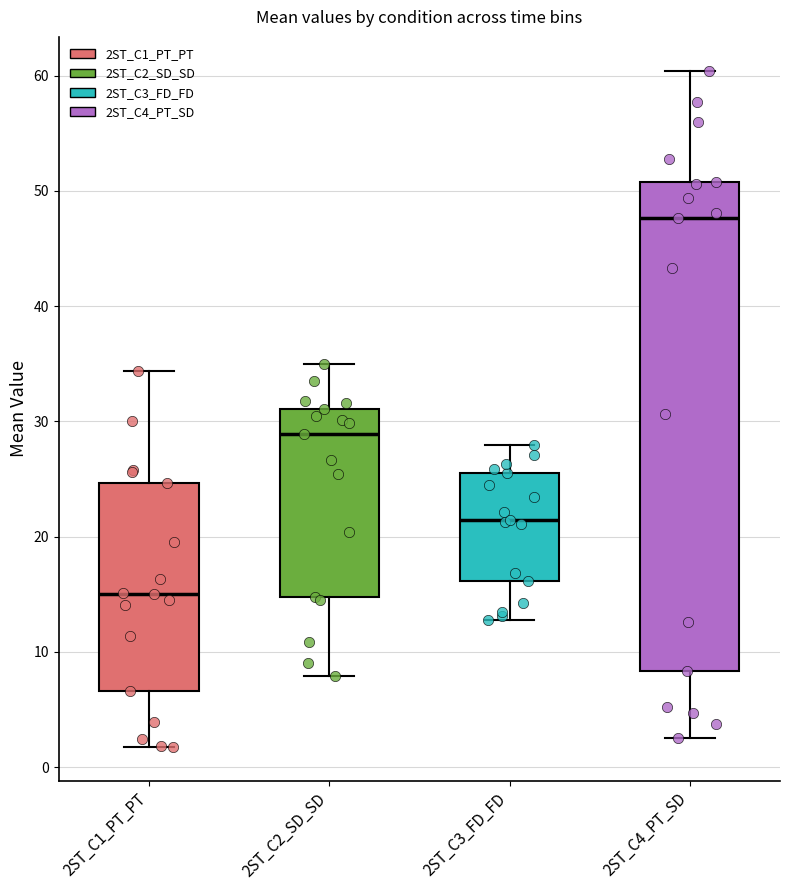

Comparing the boxes themselves (not the whiskers), which one is the tallest?

2ST_C4_PT_SD